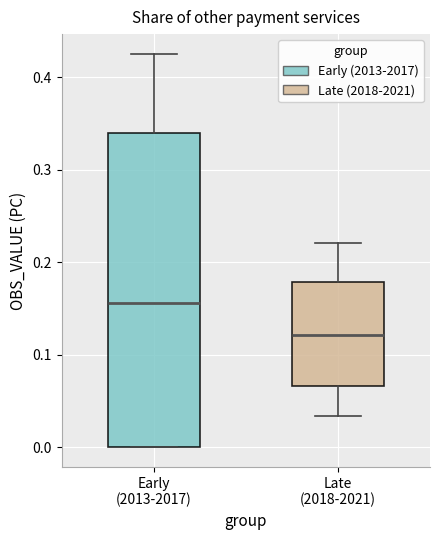

Where is the upper edge of the box for Late (2018-2021) on the y-axis? The values are not printed on the chart, so give them approximately, as read against the axis.

0.18